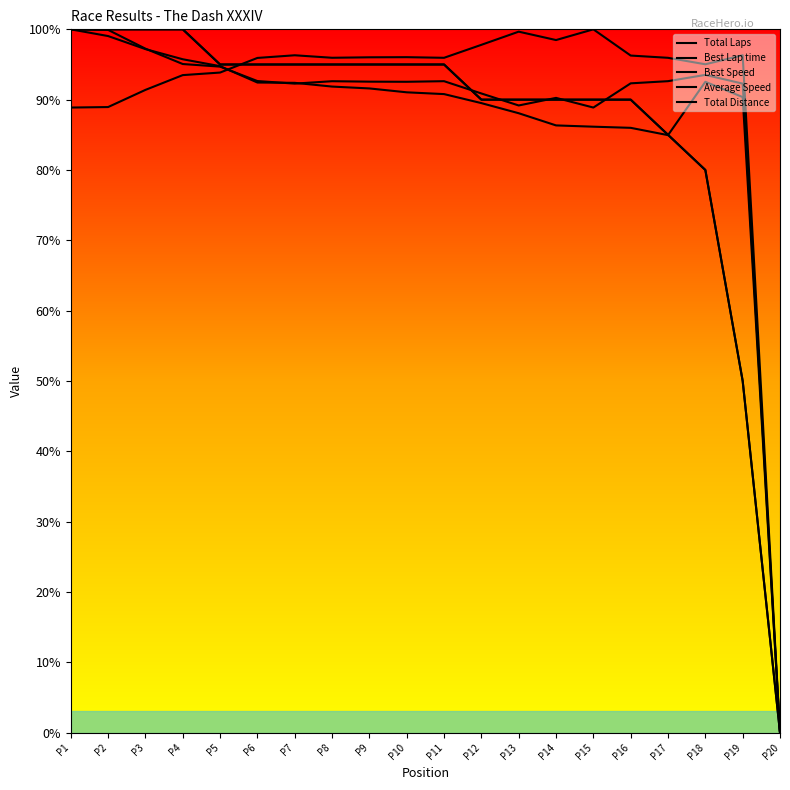

What are all the series names shown in the legend?

Total Laps, Best Lap time, Best Speed, Average Speed, Total Distance